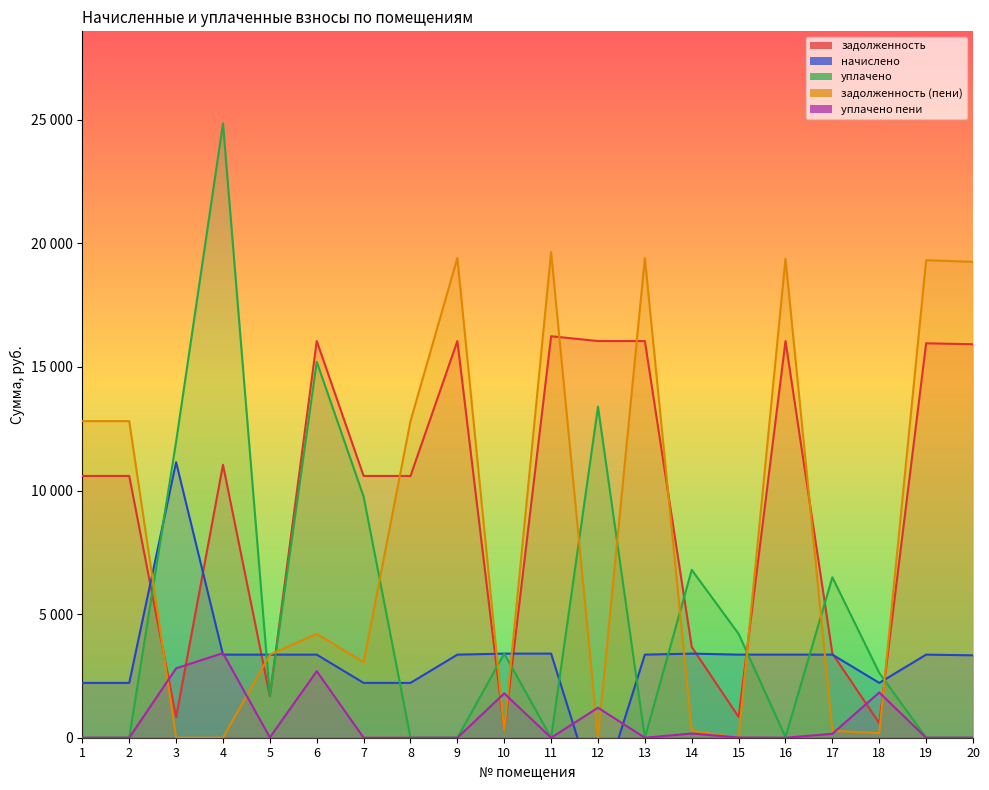

The value of задолженность (пени) at 4 is 0.0. True or false?

True